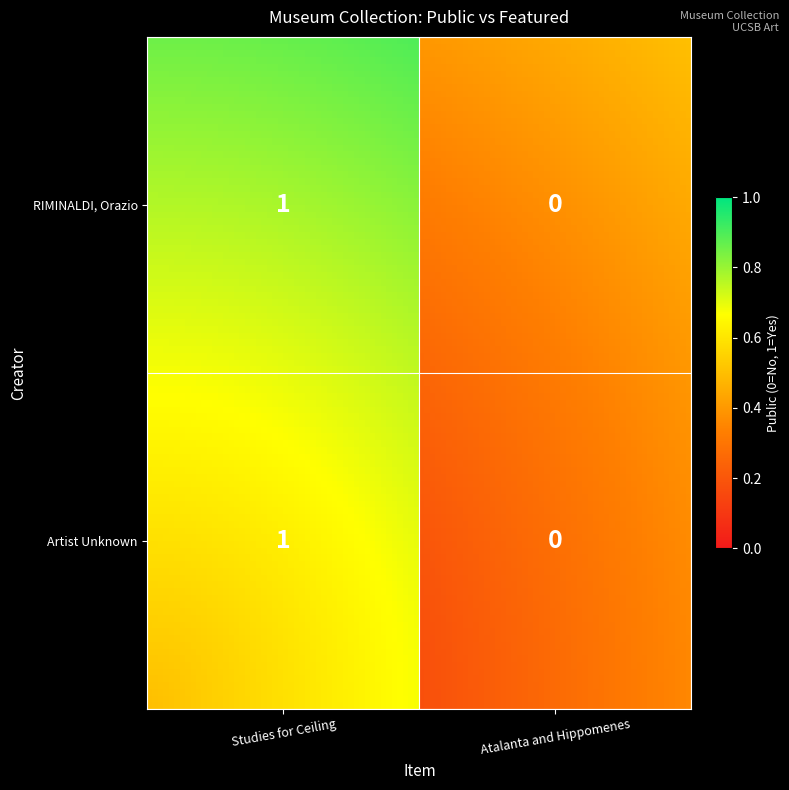

What is the sum of all RIMINALDI, Orazio values?

1